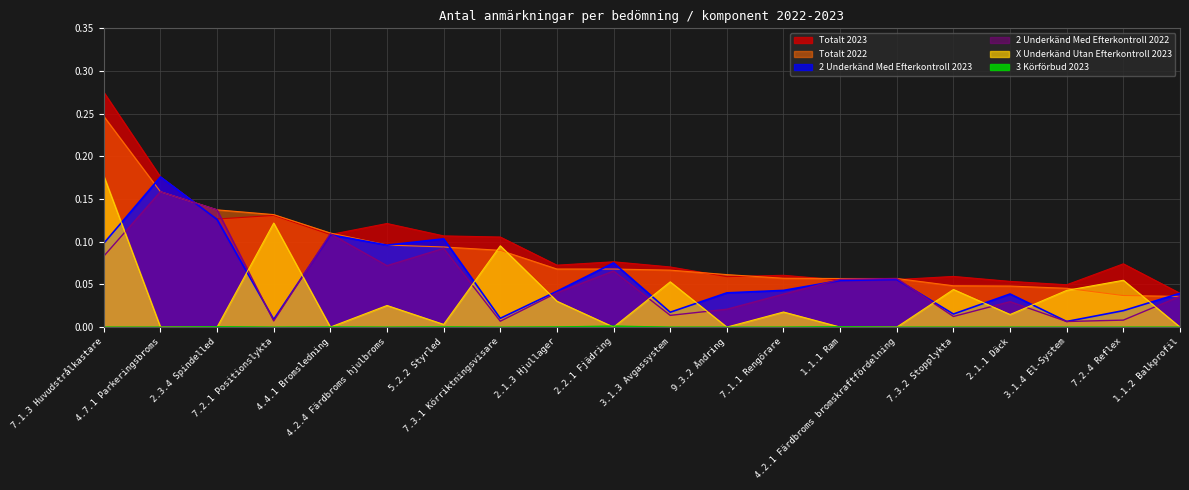

Read the 2 Underkänd Med Efterkontroll 2022 value at 5.2.2 Styrled.

0.1